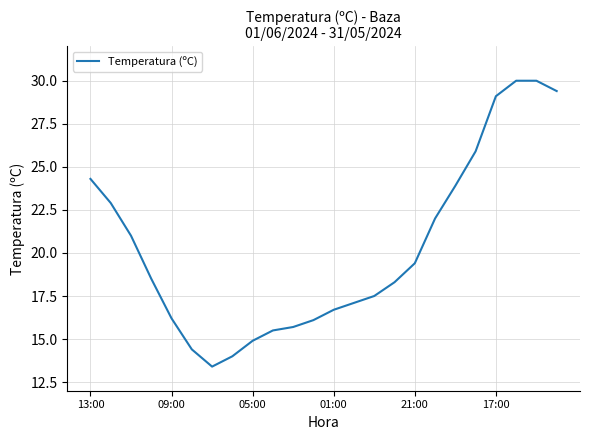

True or false: the data has more than 2 interior local peaks.

False